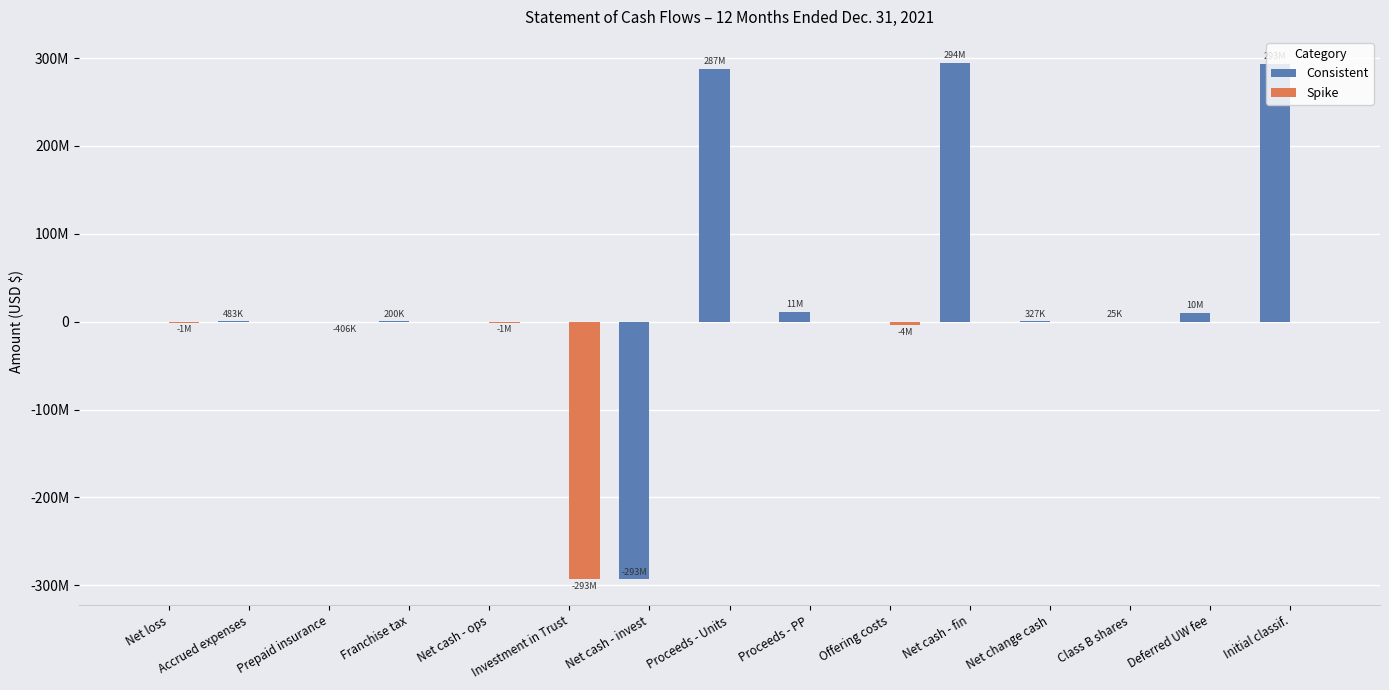

Between Net loss and Net cash - fin, which series saw the biggest shift?

Consistent